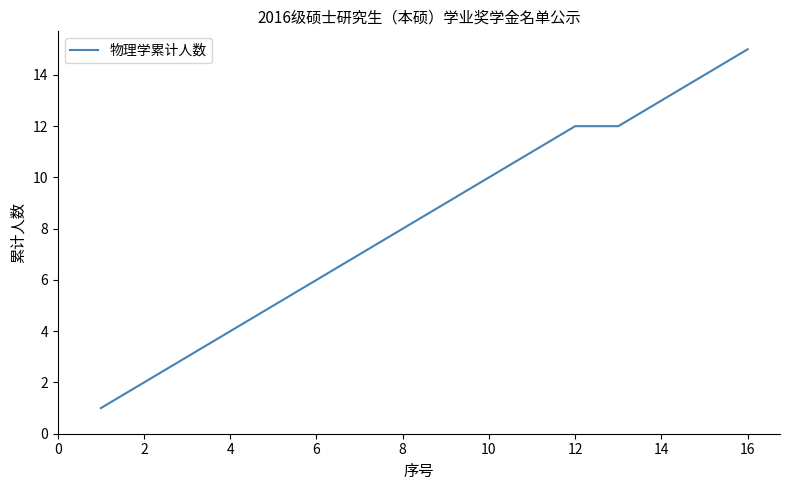

What is the average value?

8